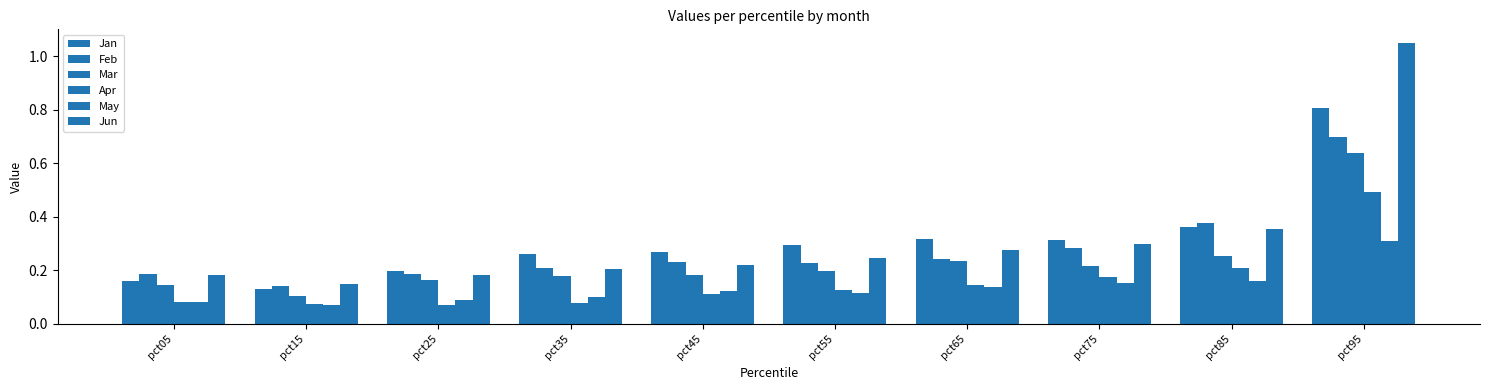

At which label is Jun closest to 0?

pct15